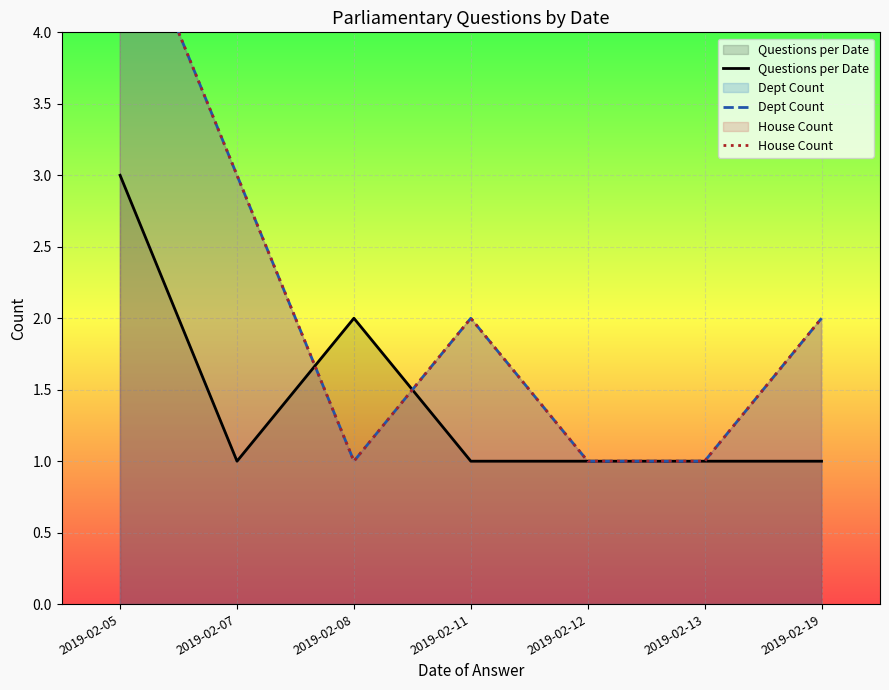

Where do Questions per Date and Dept Count first cross each other?

2019-02-07 and 2019-02-08